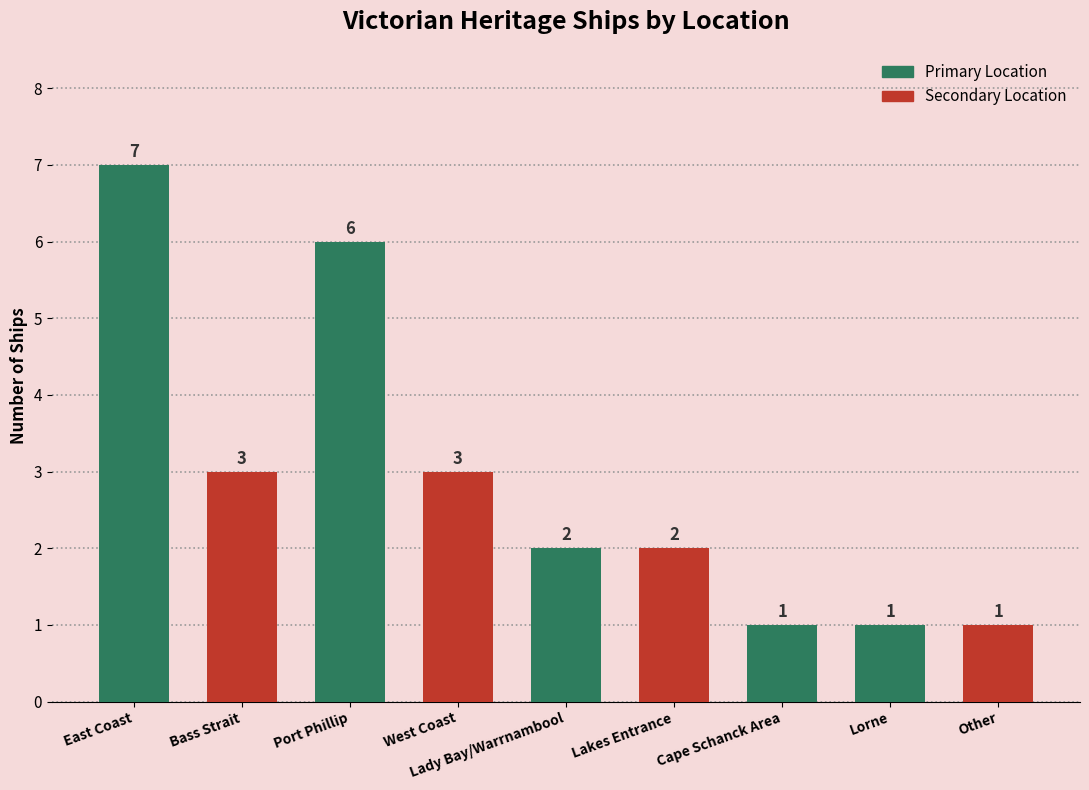

How many values are between 1 and 3?

7